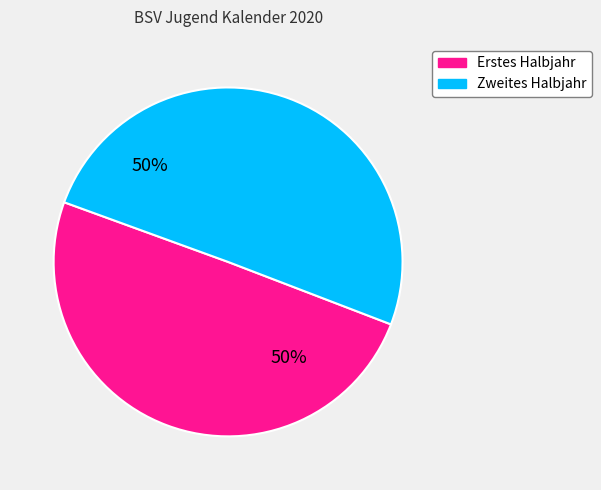

To the nearest percent, what is the average slice percentage?

50%